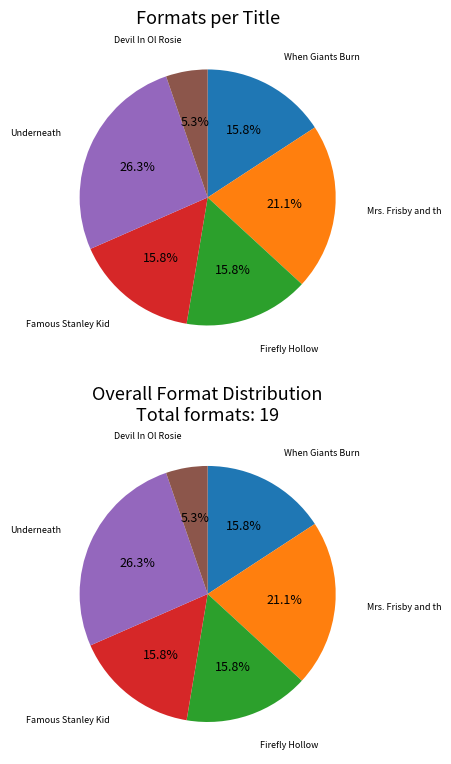

How many segments does this pie chart have?

6